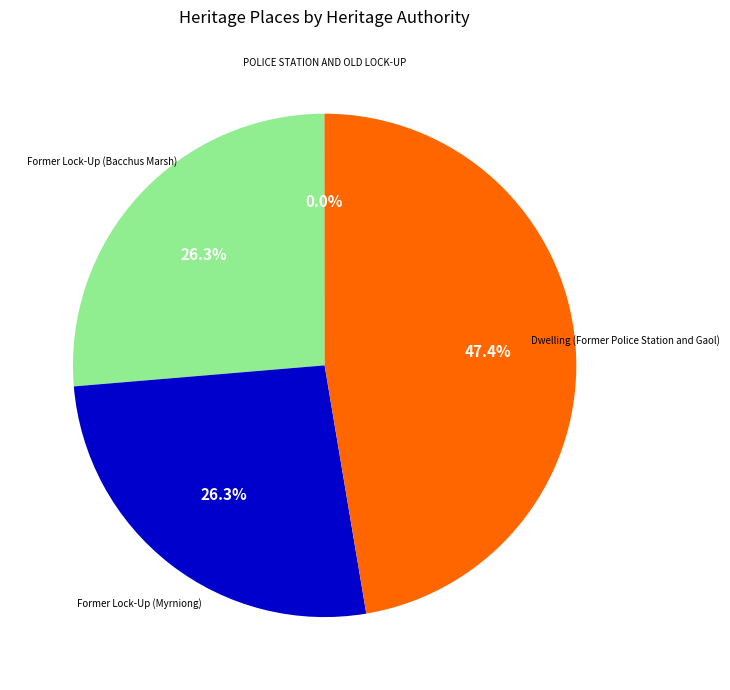

Is there a majority slice in this chart?

No